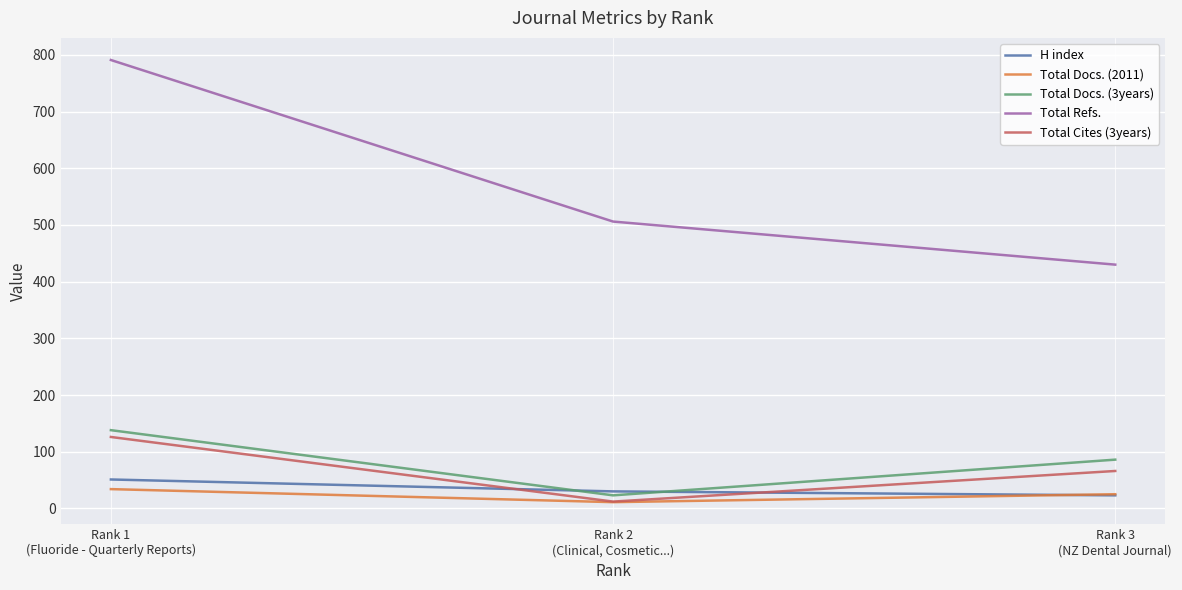

What is the difference between the highest and lowest values at Rank 2
(Clinical, Cosmetic...)?

495